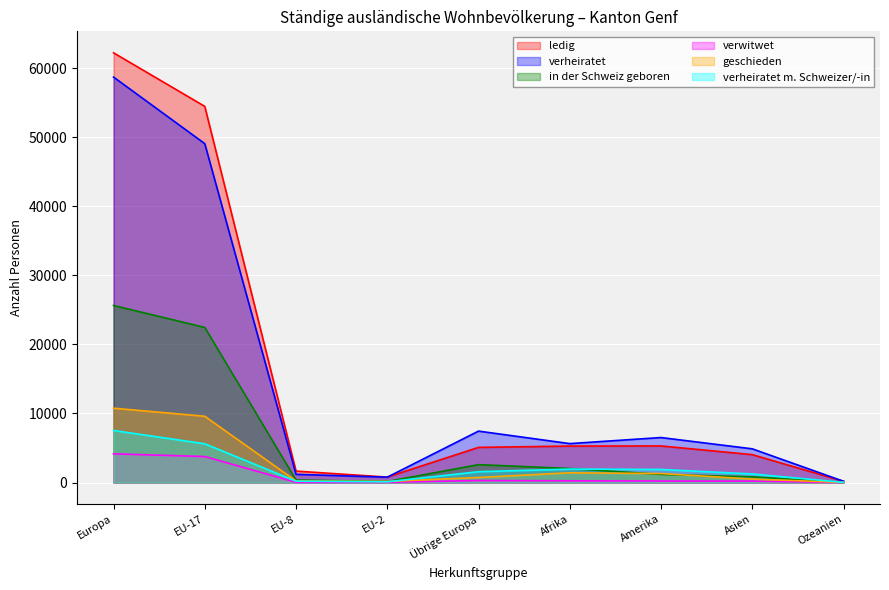

The verheiratet series shows 778 at EU-2. True or false?

True